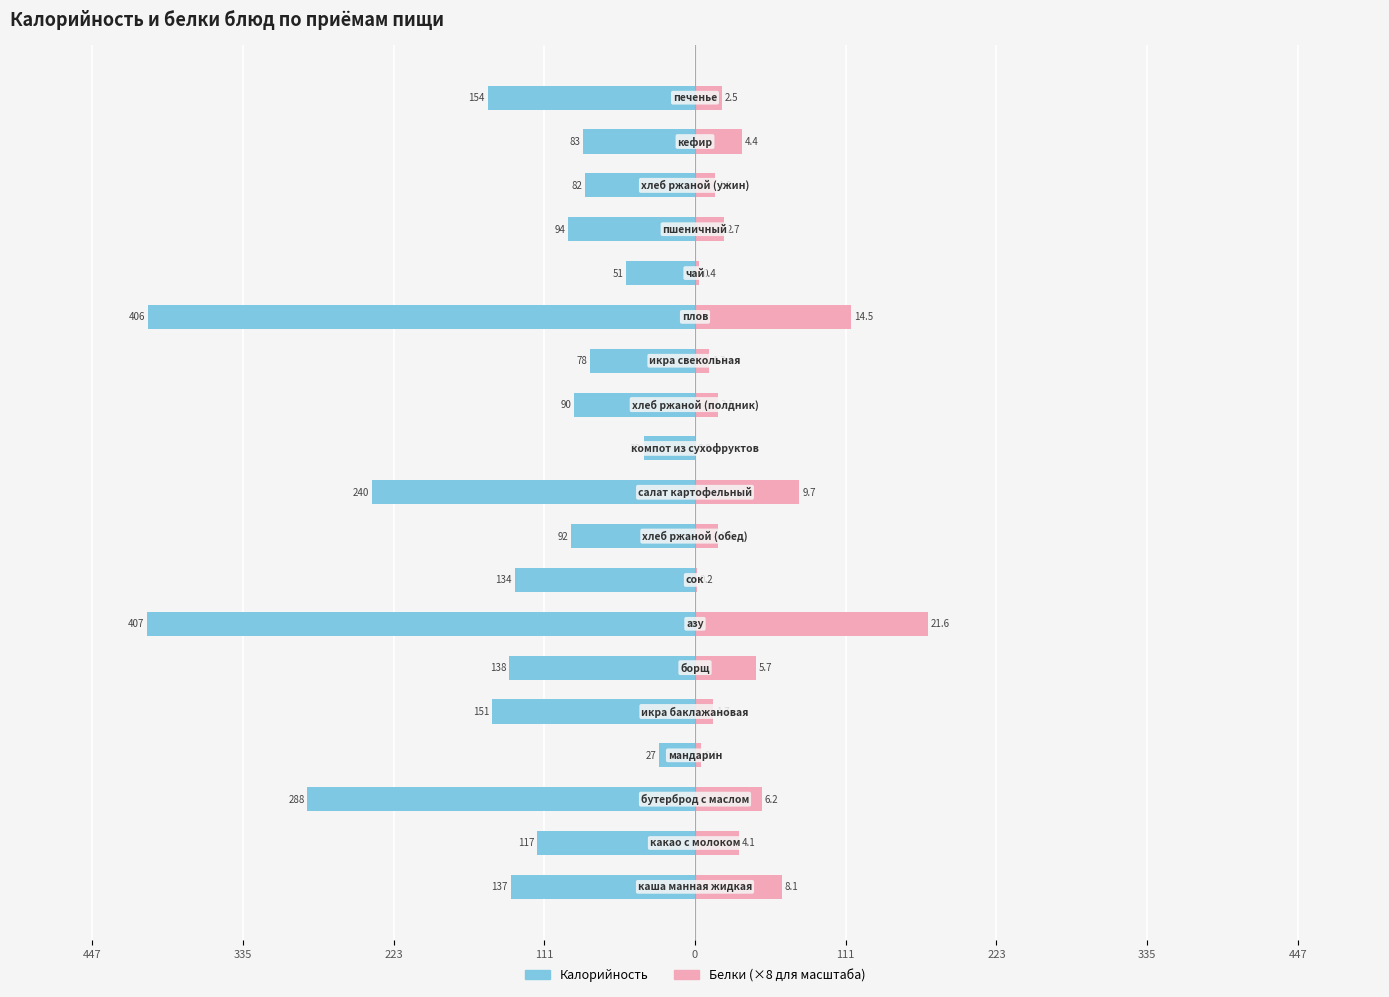

How many values in Белки (×8) are above zero?

18